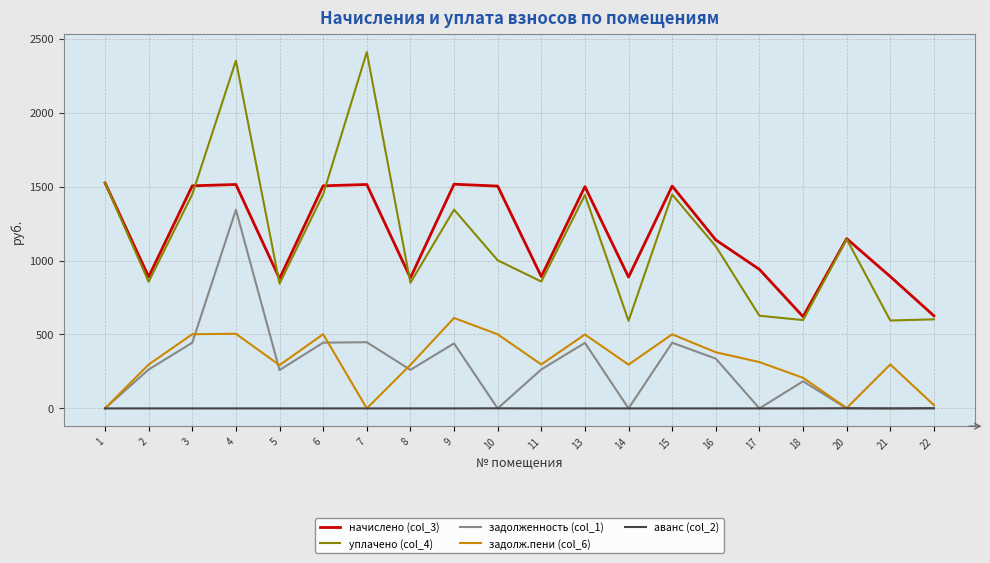

Is the value of задолж.пени (col_6) at 9 greater than the value of начислено (col_3) at 17?

No